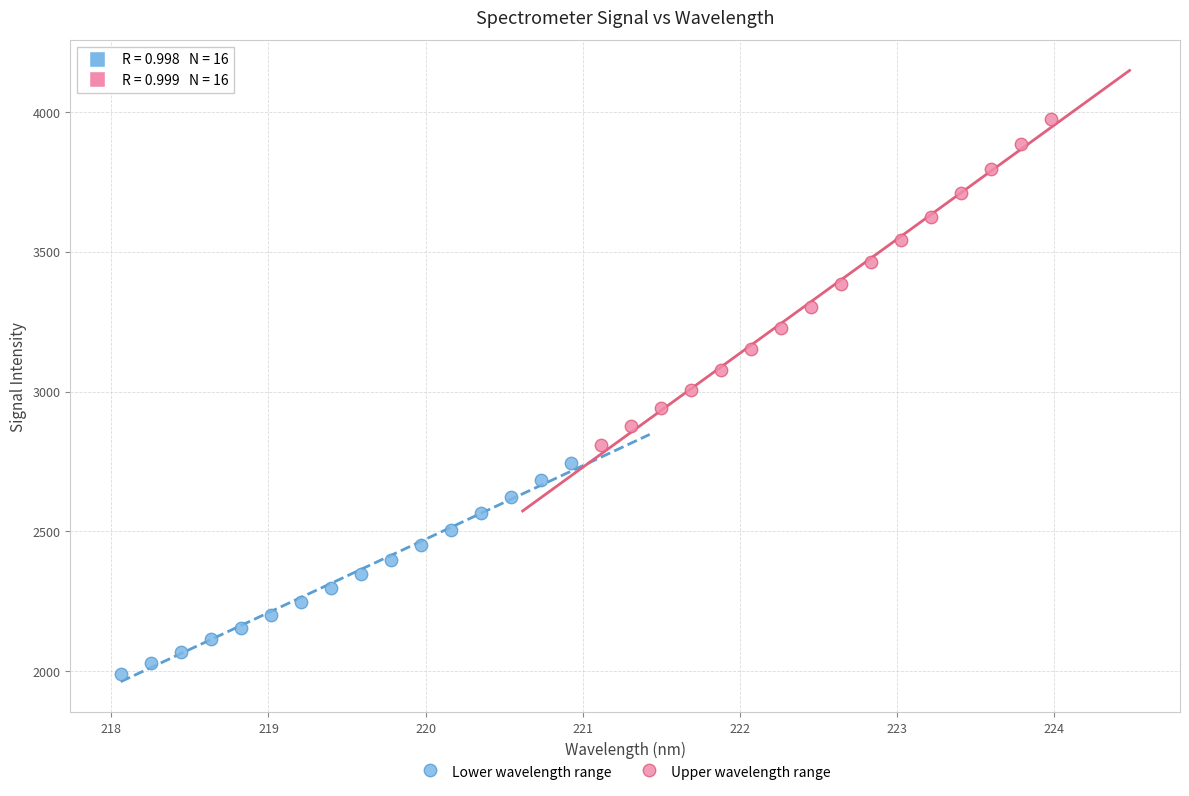

Which series contains the highest Y value?

Upper wavelength range